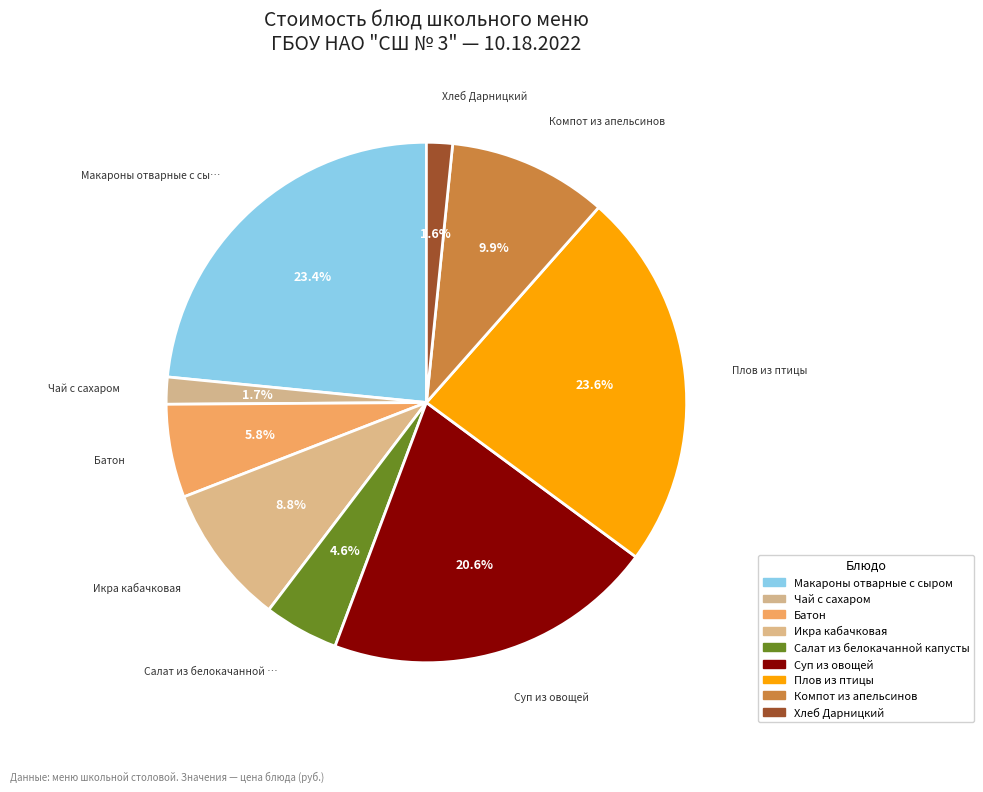

What is the smallest slice in the pie chart?

Хлеб Дарницкий